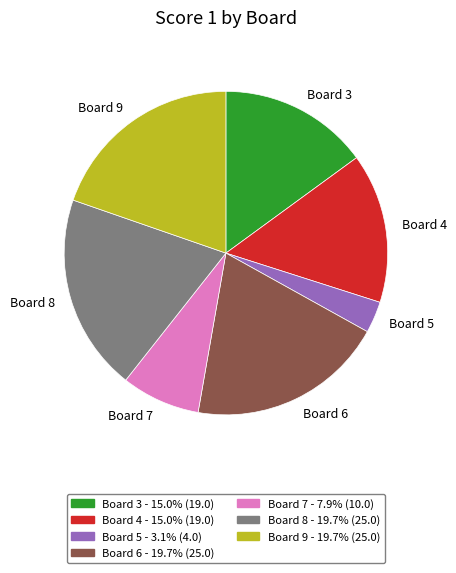

Does Board 8 represent more than half of the total?

No